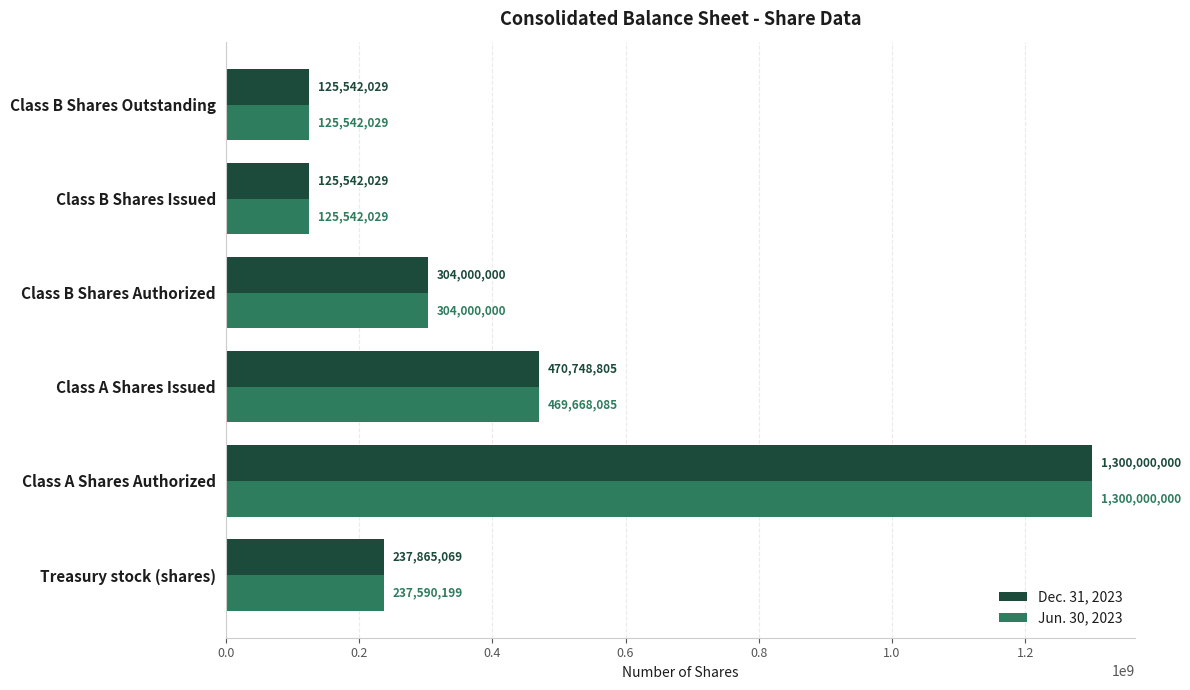

Rank the series at Class A Shares Issued from highest to lowest value.

Dec. 31, 2023, Jun. 30, 2023